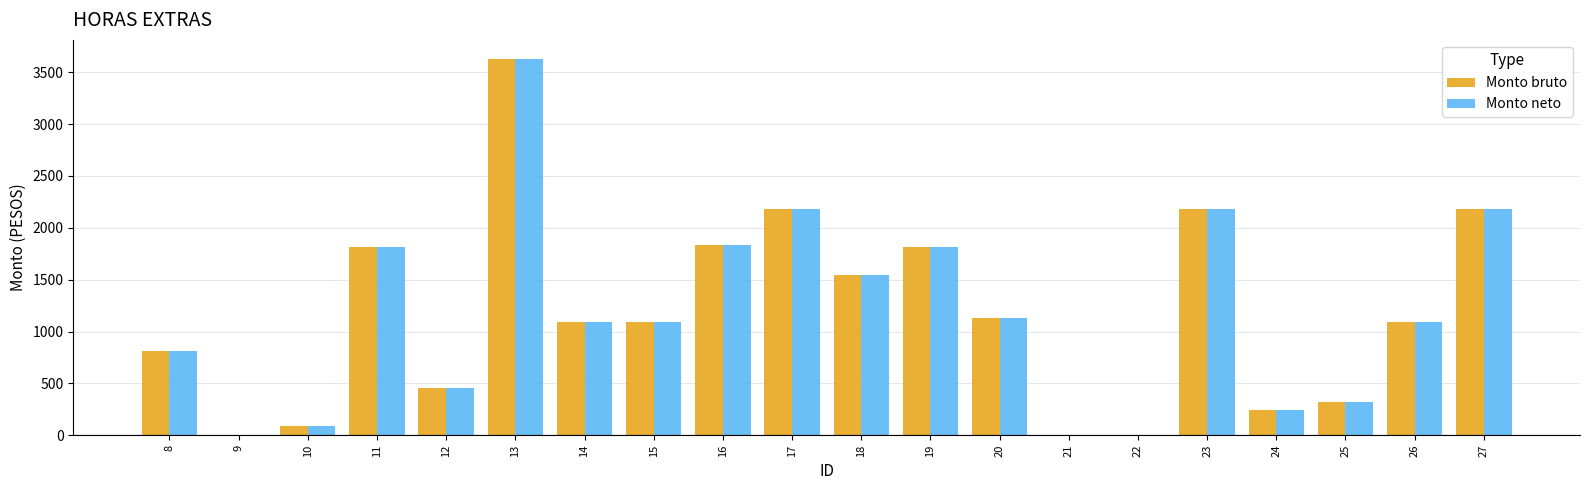

The value of Monto neto at 26 is 1089.1. True or false?

True